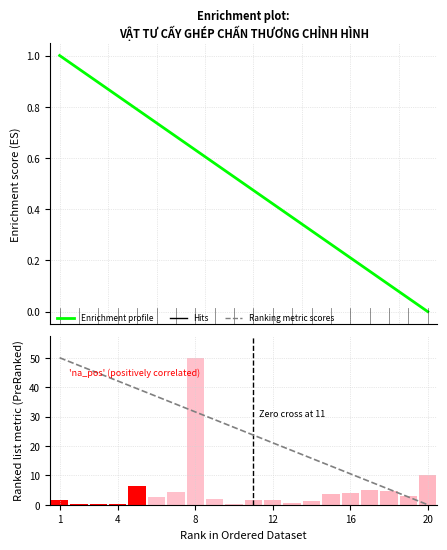

Does the chart contain any negative values?

No